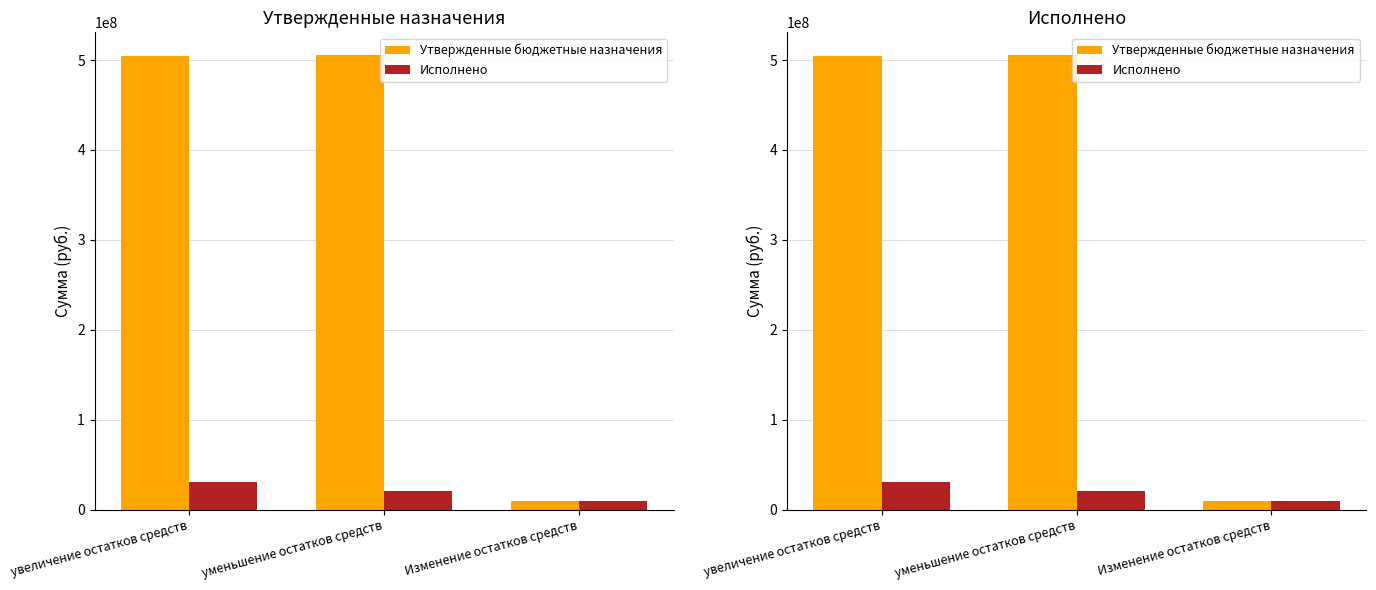

List the labels in order of Утвержденные бюджетные назначения value, largest first.

уменьшение остатков средств, увеличение остатков средств, Изменение остатков средств